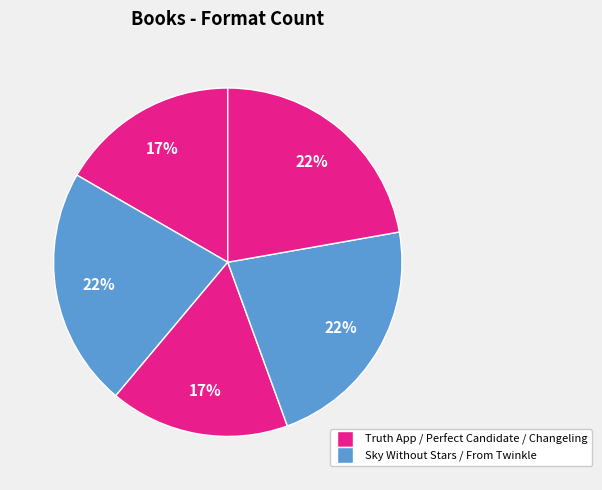

How many slices are in this pie chart?

5